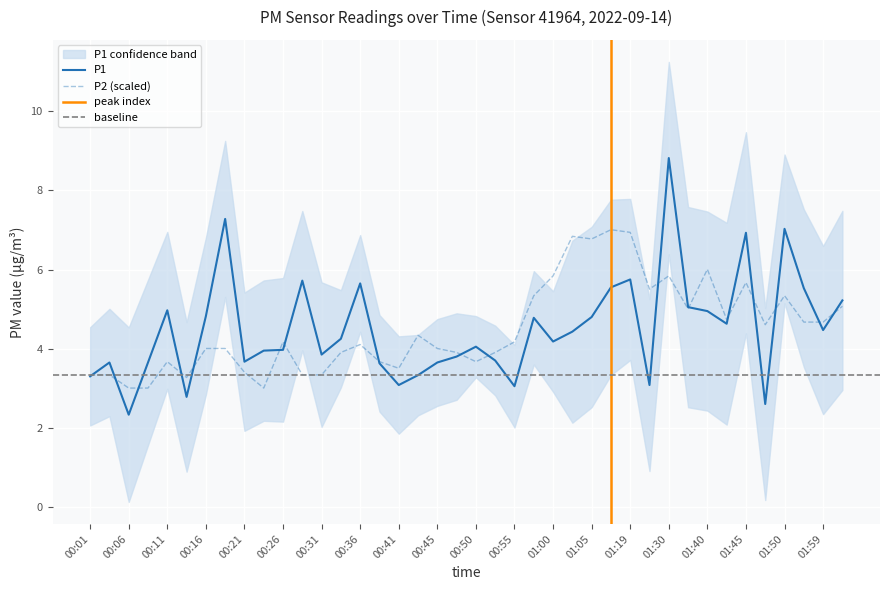

How many values in the P1 series are below 4?

18